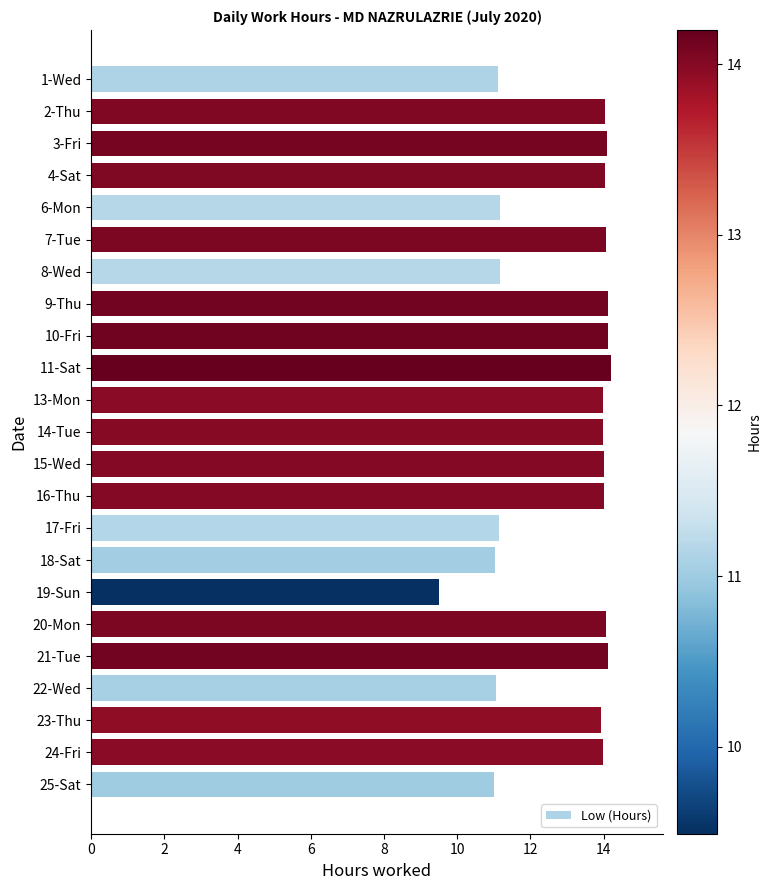

What is the label of the 16th bar from the bottom?

9-Thu